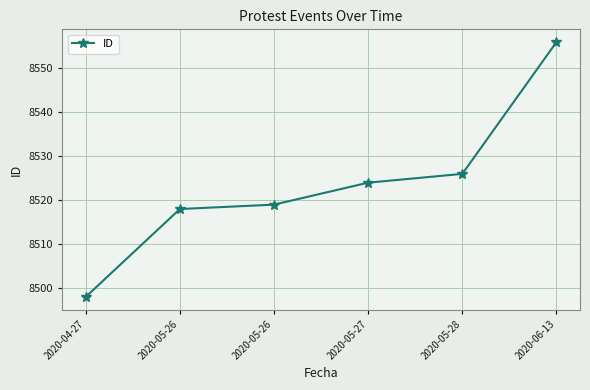

What is the greatest value displayed?

8556